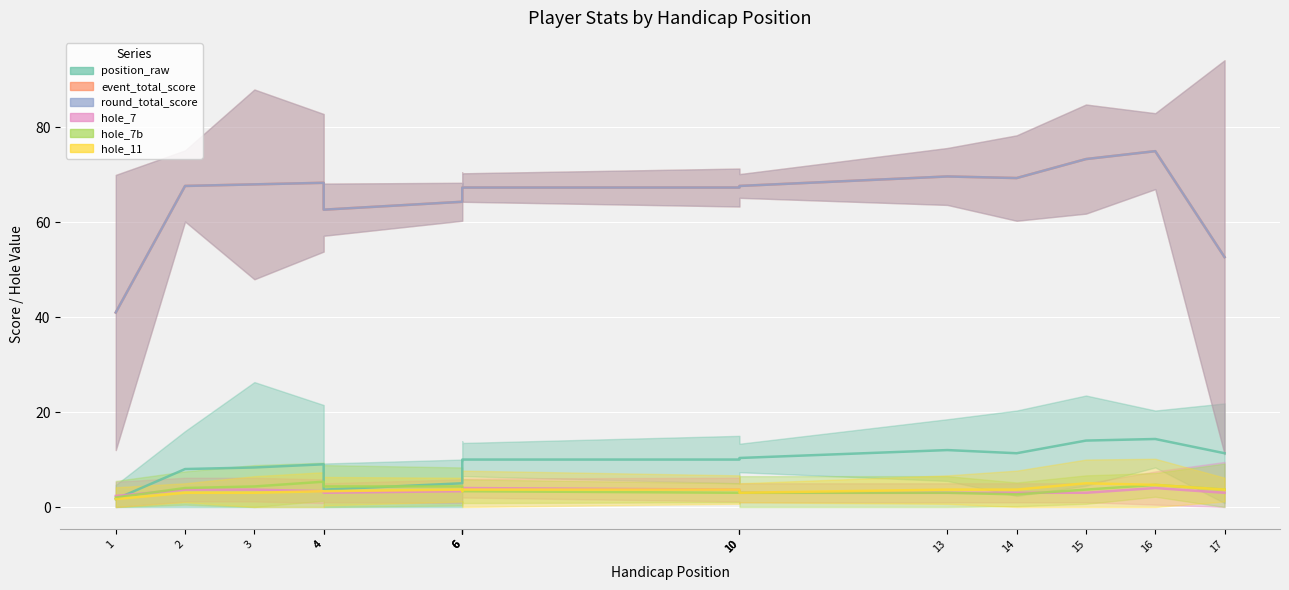

The event_total_score series shows 68 at 10. True or false?

True